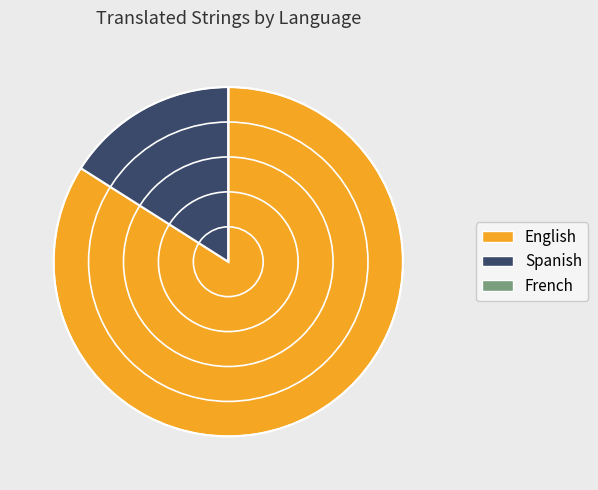

The English slice represents 98% of the pie. True or false?

False